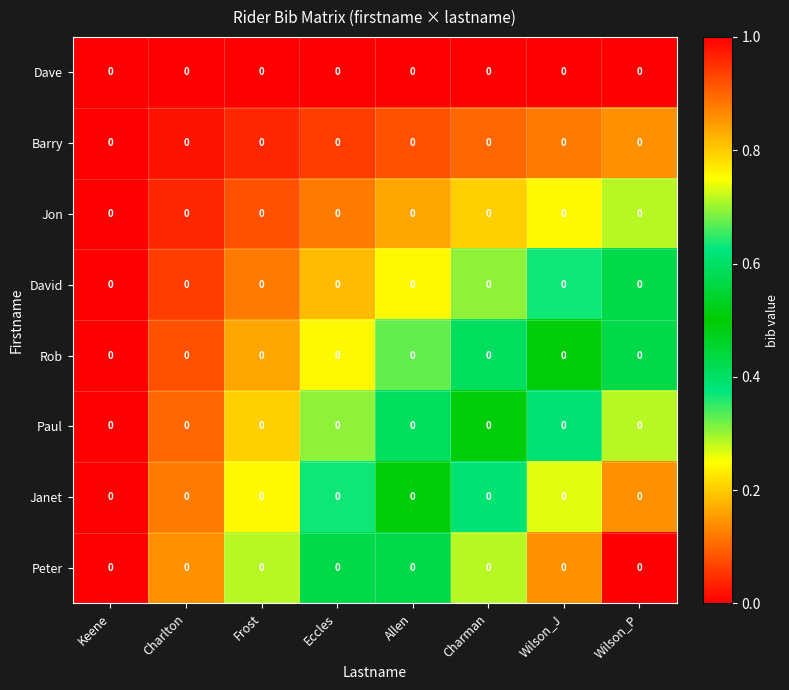

What is the difference between the Rob values at Wilson_J and Allen?

0.2